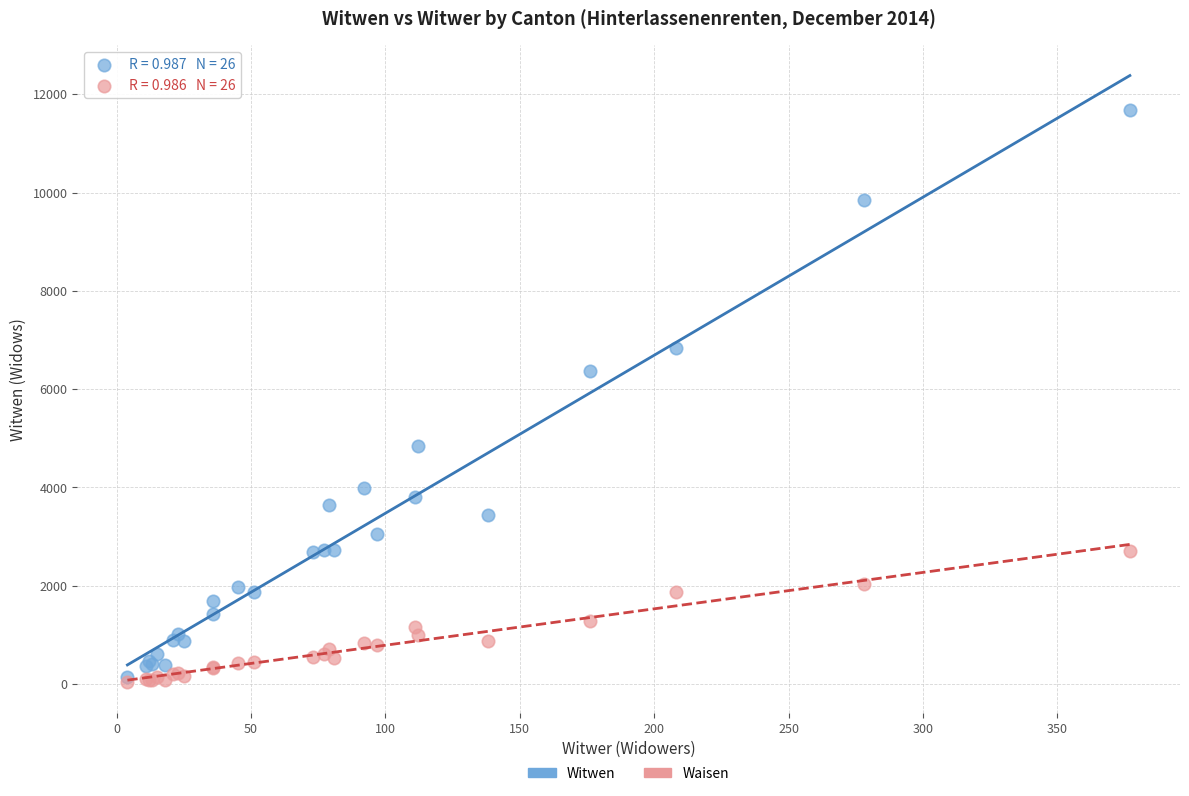

Across all series, what Y value is closest to 5853?

6366